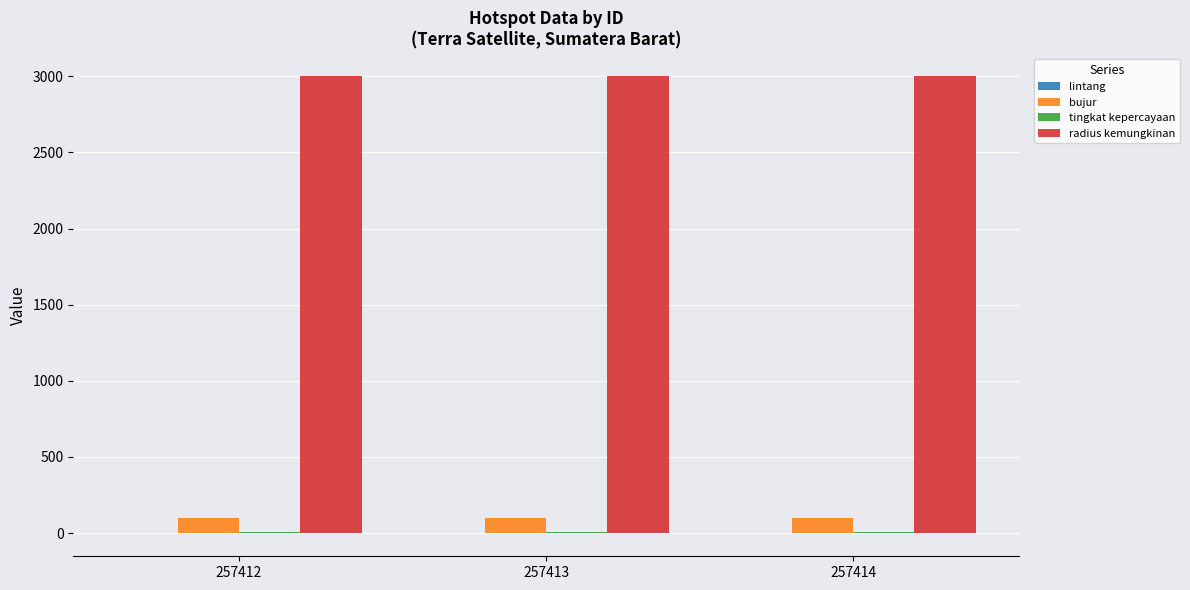

Which series has the largest total across all categories?

radius kemungkinan